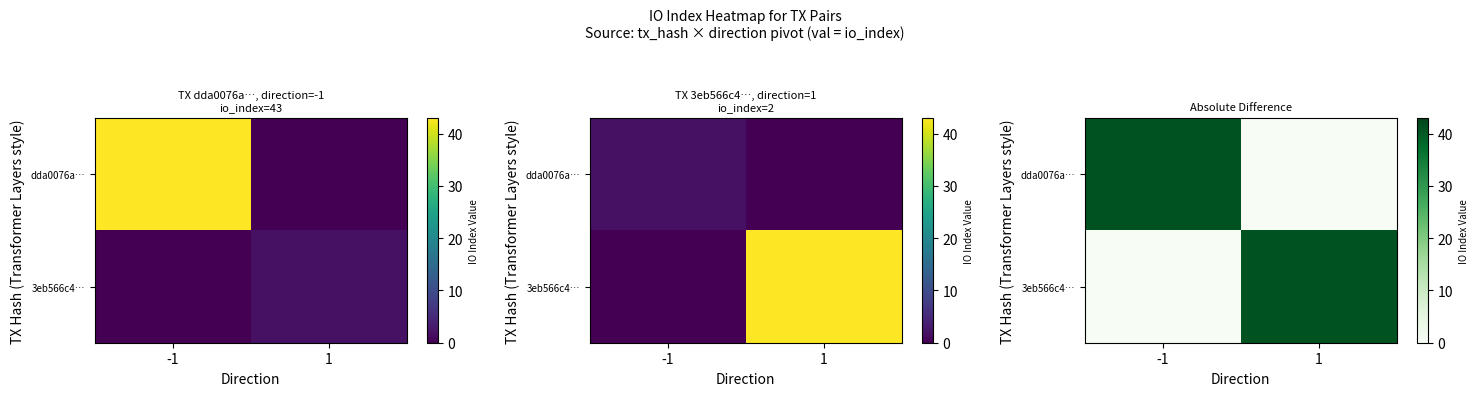

Count the number of data series in this chart.

2